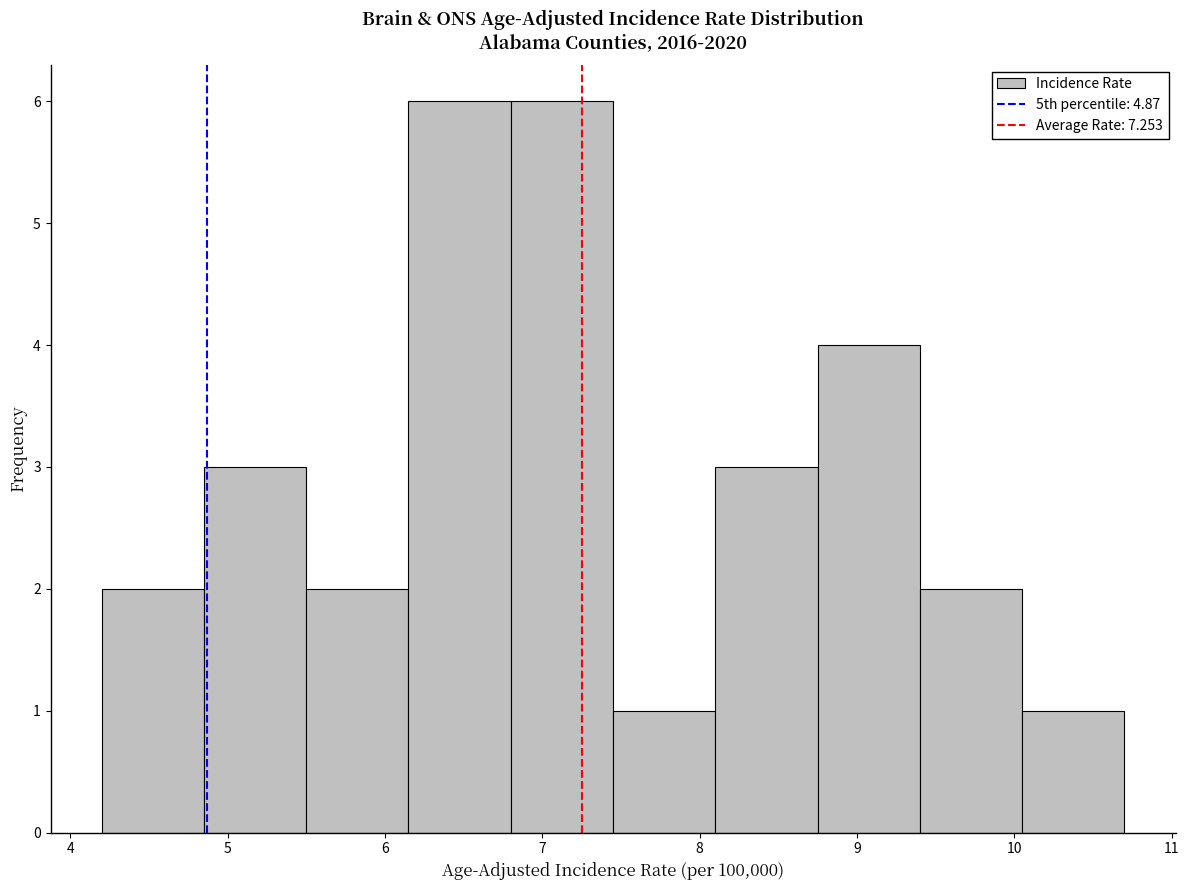

Reading left to right, list every bar in this chart as the range it spans on the x-axis followed by its height. Neither the bar edges nor the heights are printed on the chart, so give them approximately, as read against the axes.

4.20 to 4.85: 2
4.85 to 5.50: 3
5.50 to 6.15: 2
6.15 to 6.80: 6
6.80 to 7.45: 6
7.45 to 8.10: 1
8.10 to 8.75: 3
8.75 to 9.40: 4
9.40 to 10.05: 2
10.05 to 10.70: 1